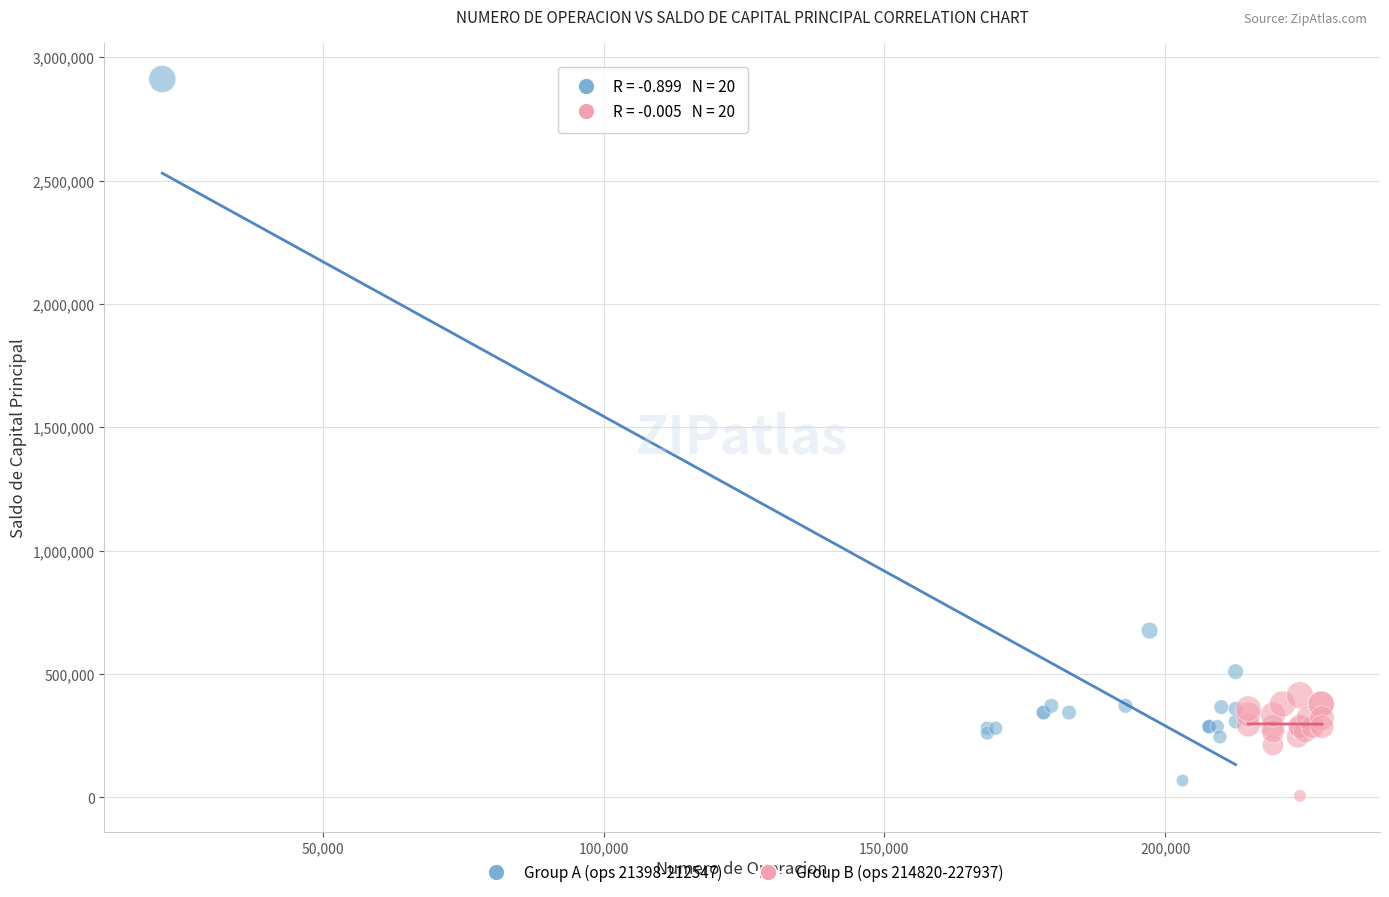

Which series reaches the maximum Y coordinate?

Group A (ops 21398-212547)